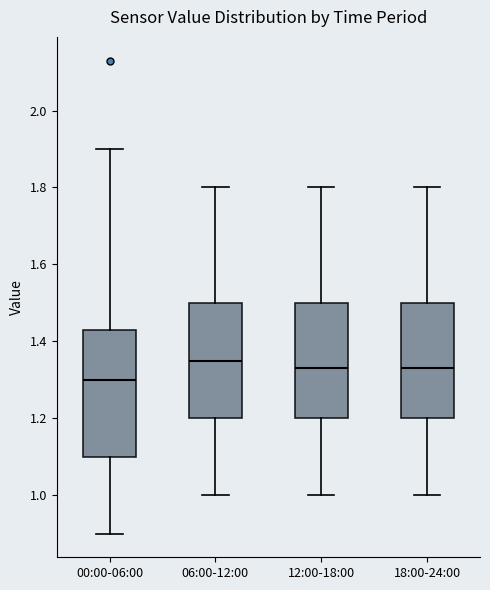

Where does the median line of the box for 18:00-24:00 sit on the y-axis? The values are not printed on the chart, so give them approximately, as read against the axis.

1.34